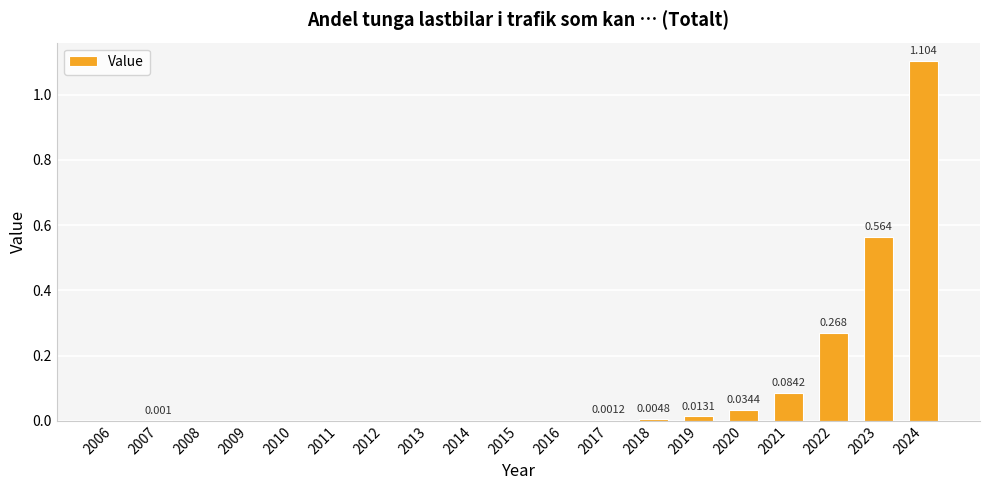

Reading left to right, list all the values displayed in this chart.

2006=0.0	2007=0.0	2008=0.0	2009=0.0	2010=0.0	2011=0.0	2012=0.0	2013=0.0	2014=0.0	2015=0.0	2016=0.0	2017=0.0	2018=0.0	2019=0.0	2020=0.0	2021=0.1	2022=0.3	2023=0.6	2024=1.1